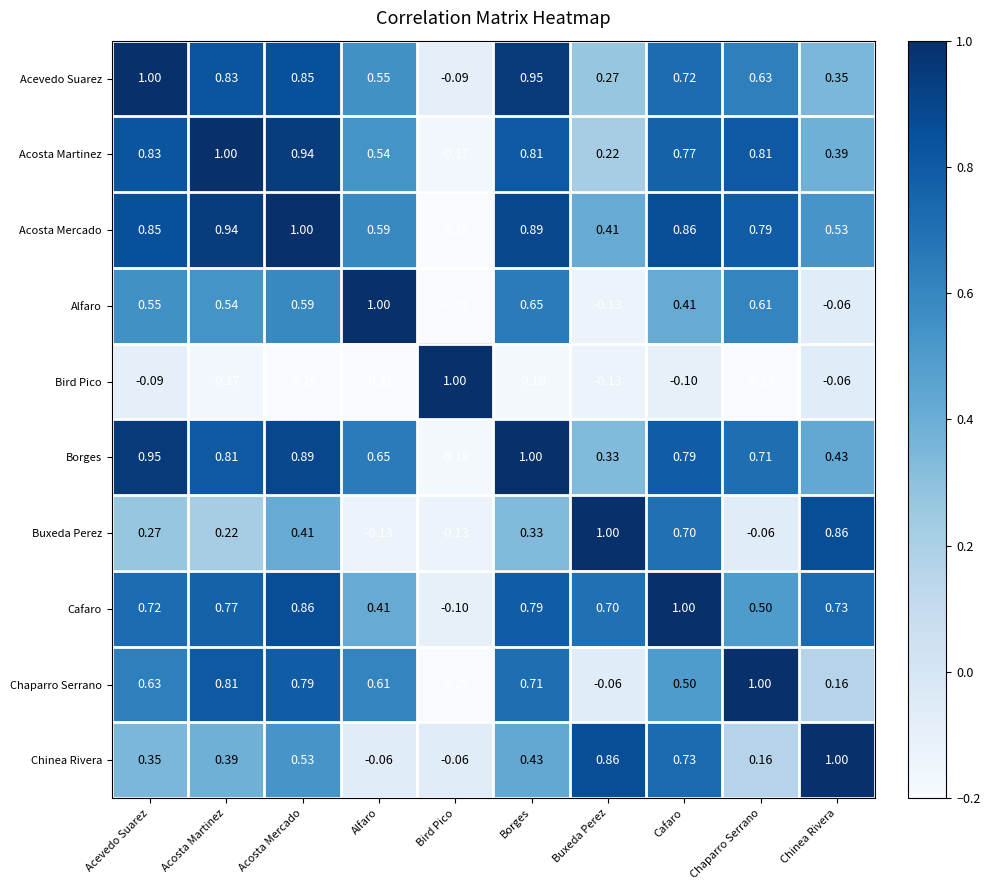

At how many categories does at least one series exceed 0?

10